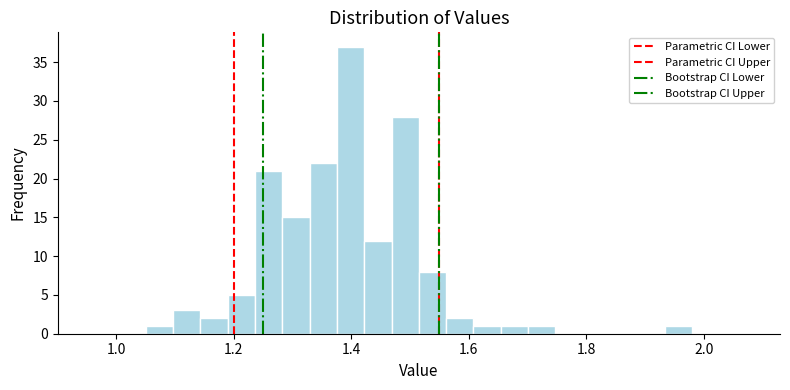

Around what value on the x-axis is the tallest bar? Give the approximate position of its centre, as read against the axis.

1.40